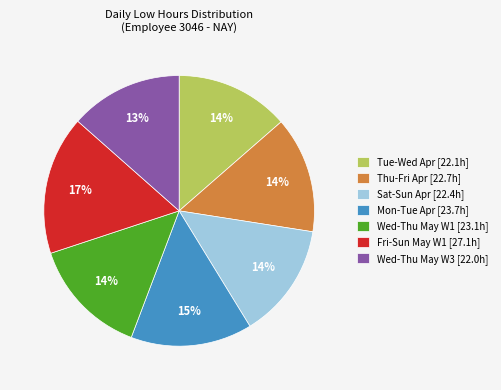

Is there any slice that represents more than half of the pie?

No